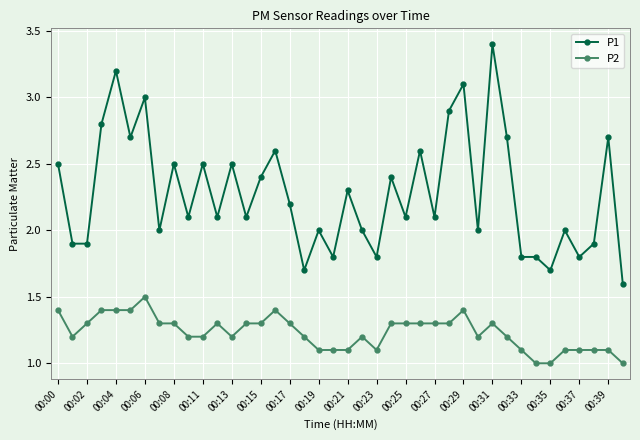

True or false: P1 and P2 cross at least once.

False